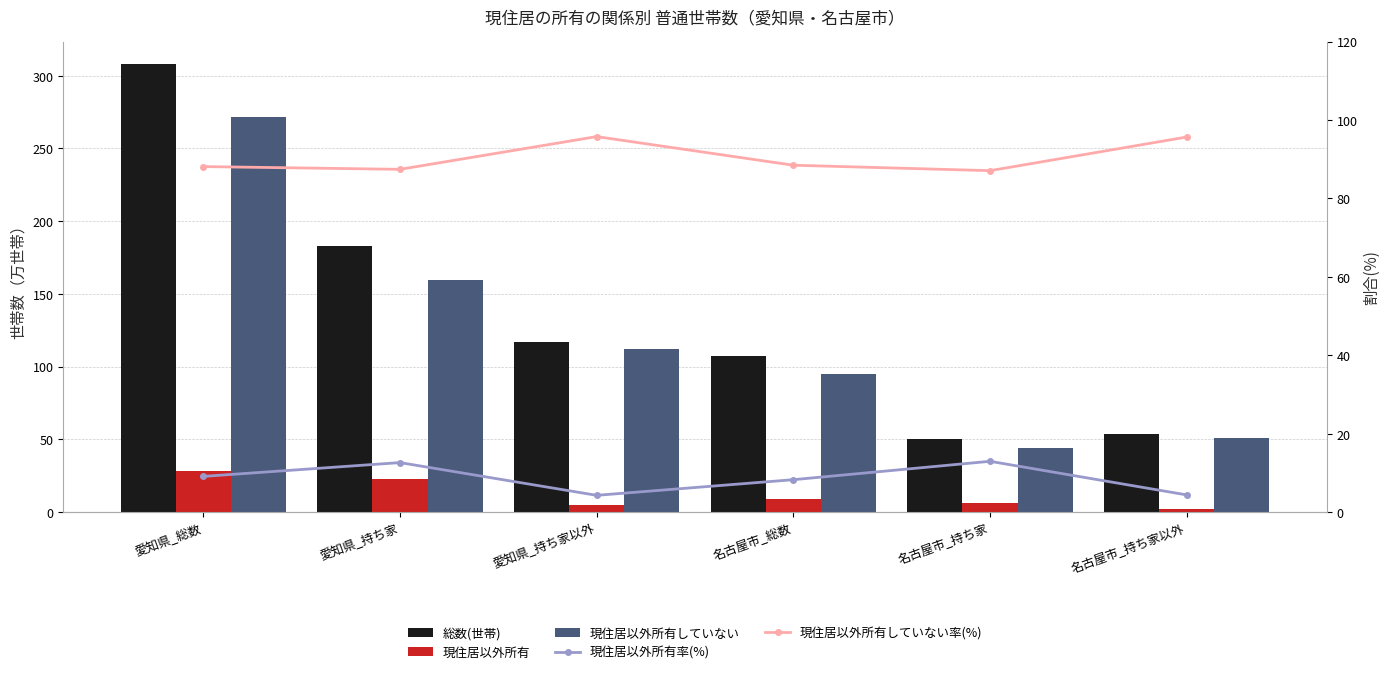

Rank the series at 名古屋市_持ち家以外 from lowest to highest value.

現住居以外所有, 現住居以外所有率(%), 現住居以外所有していない, 総数(世帯), 現住居以外所有していない率(%)